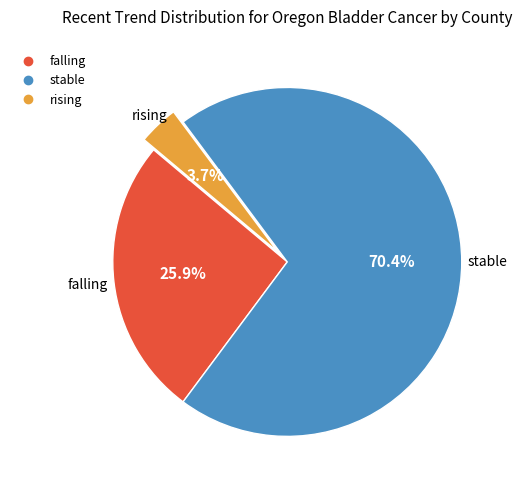

What percentage is the falling slice, to the nearest percent?

26%